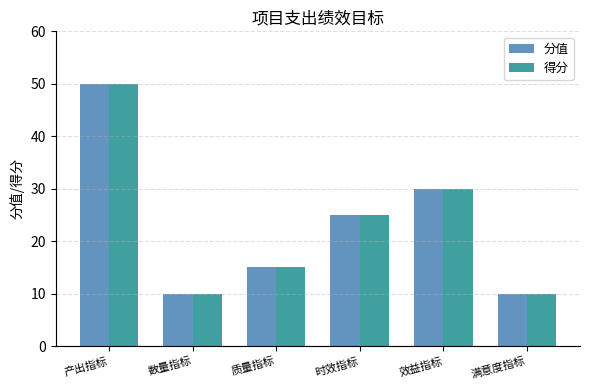

Is the value of 得分 at 产出指标 greater than the value of 分值 at 效益指标?

Yes